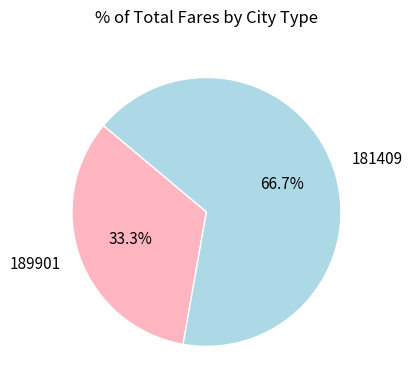

Between 181409 and 189901, which is larger?

181409